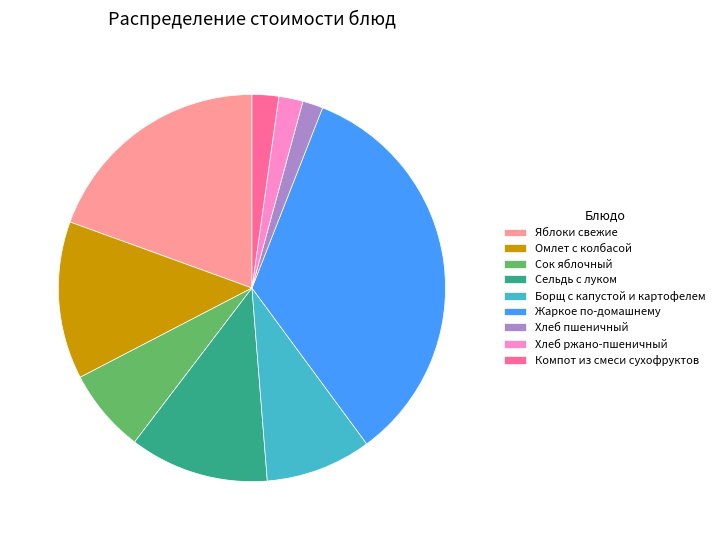

Is there any slice that represents more than half of the pie?

No